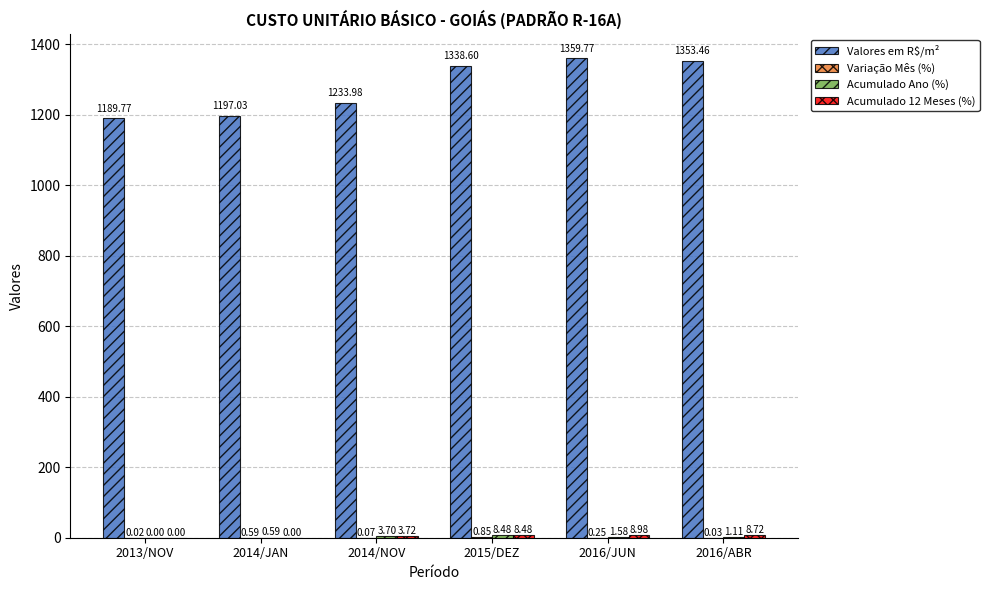

What is the total value across all series at 2016/ABR?

1363.3